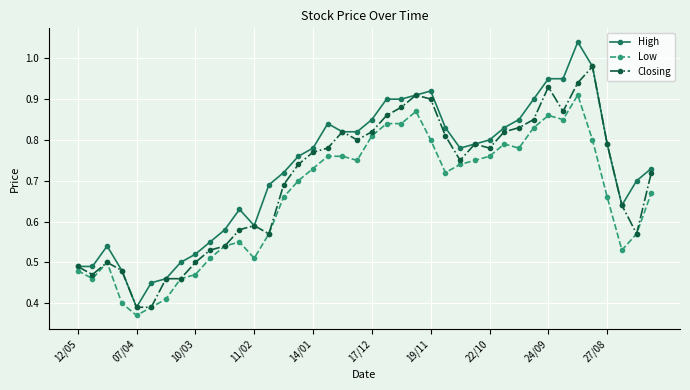

At how many categories does at least one series exceed 0?

40